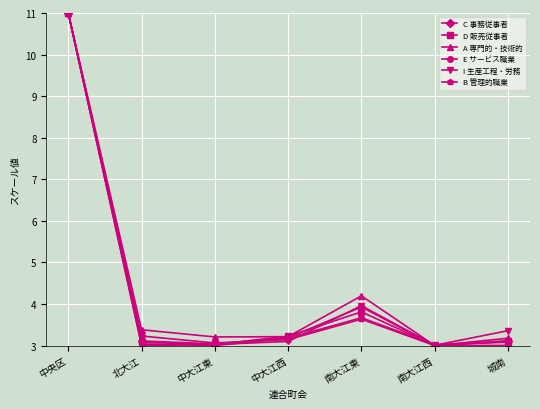

What is the value of the A 専門的・技術的 point at the 3rd from the left?

3.2